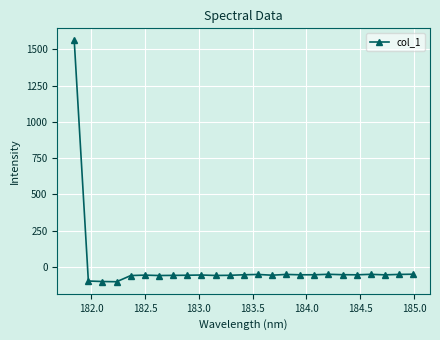

What is the smallest value displayed?

-102.6